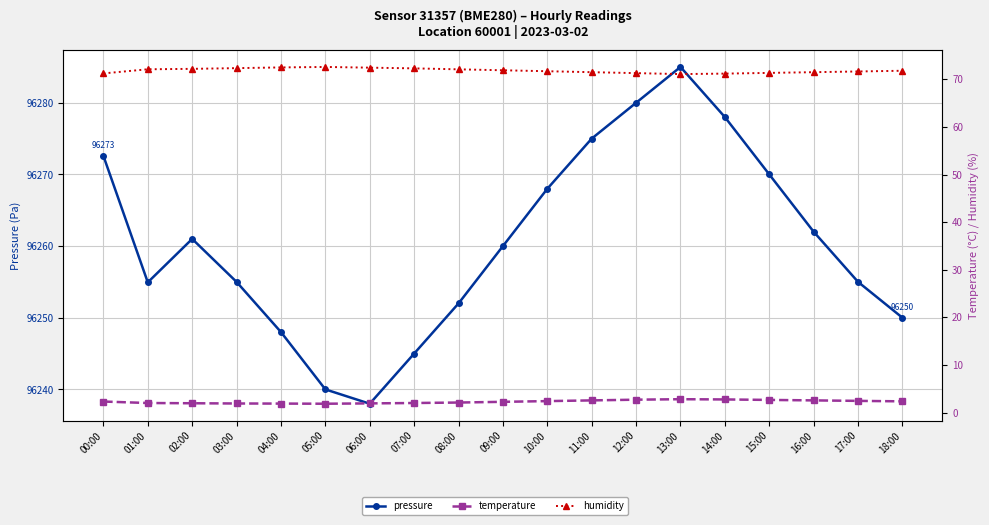

Which series has the largest total across all categories?

pressure